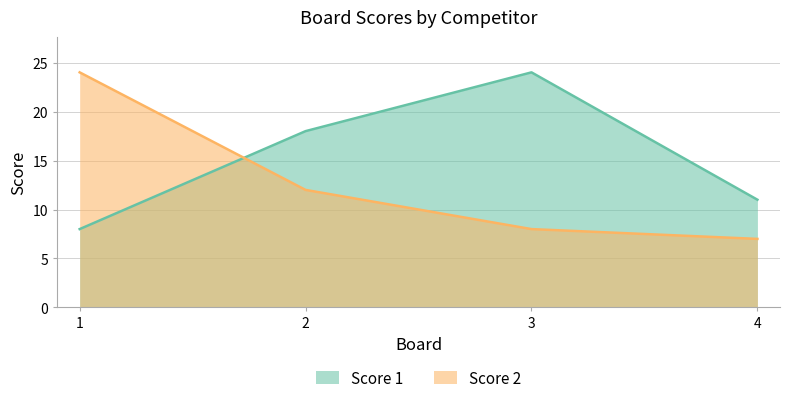

Which category has the lowest value across all series?

4